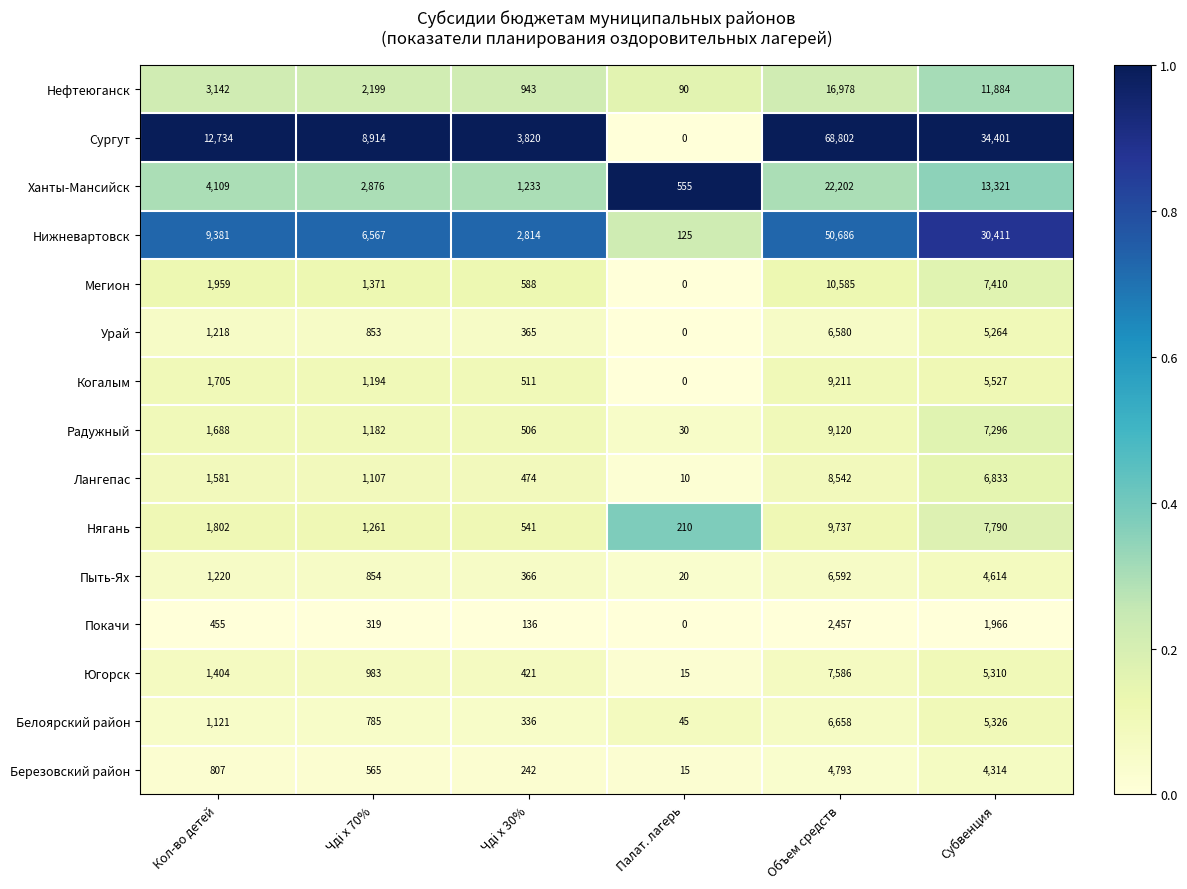

True or false: Нягань has a value of 1721 at Чдi х 70%.

False